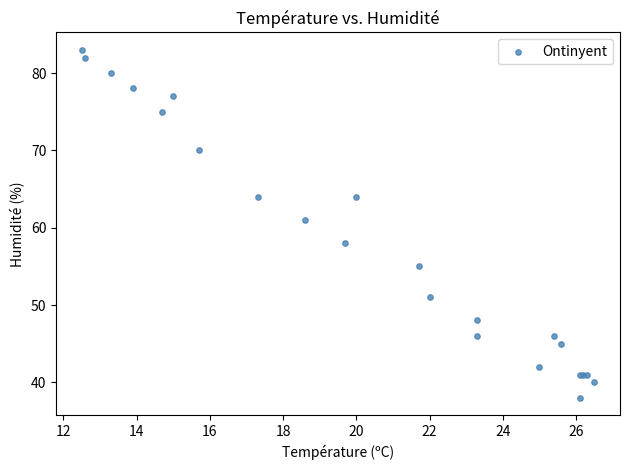

What Y value in the scatter plot is closest to 60?

61